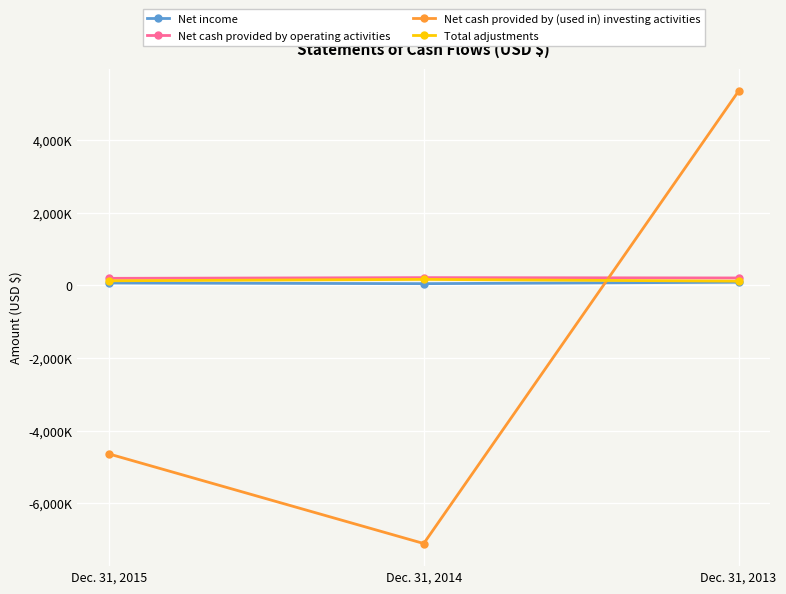

The Net cash provided by (used in) investing activities series shows -4636065 at Dec. 31, 2015. True or false?

True